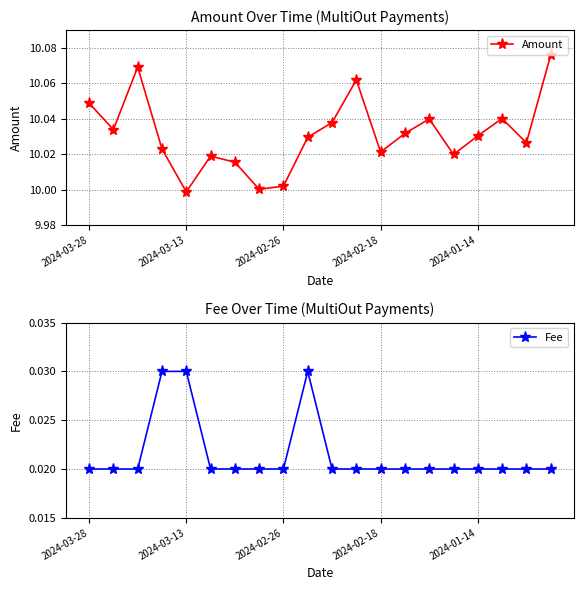

At which category is the sum across all series the highest?

19